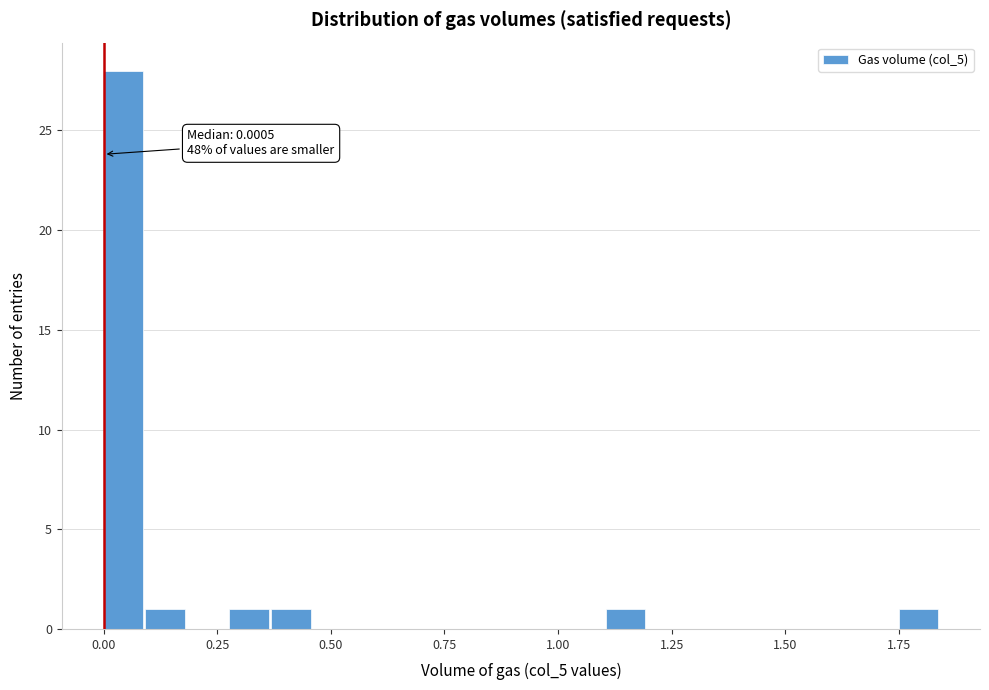

Around what value on the x-axis is the tallest bar? Give the approximate position of its centre, as read against the axis.

0.05